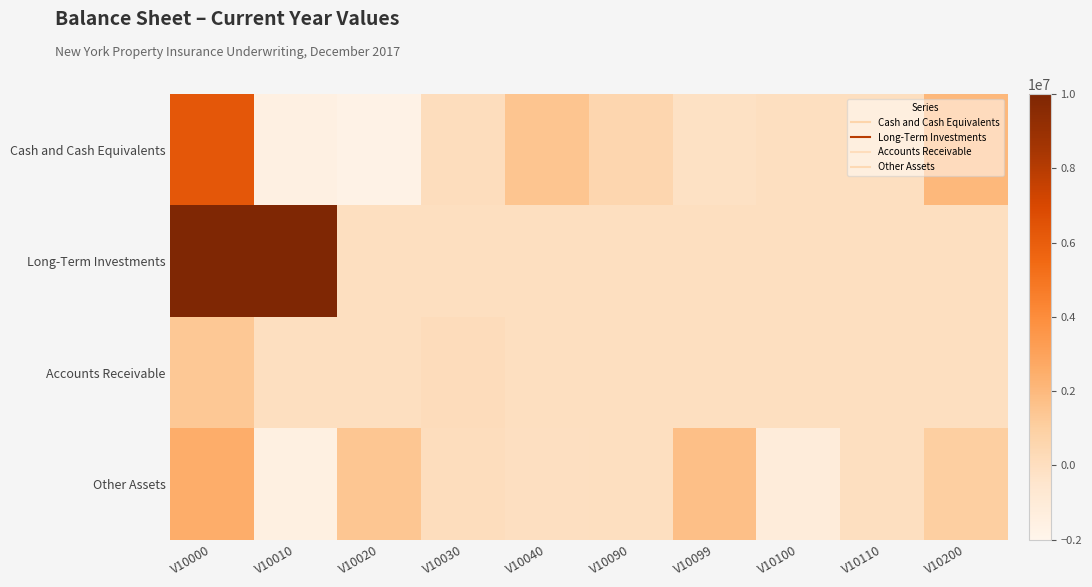

At which category does the chart reach its minimum across all series?

V10020